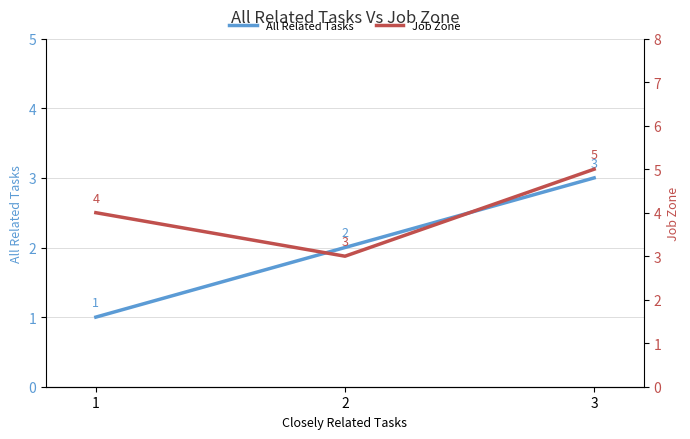

What is the sum of all Job Zone values?

12